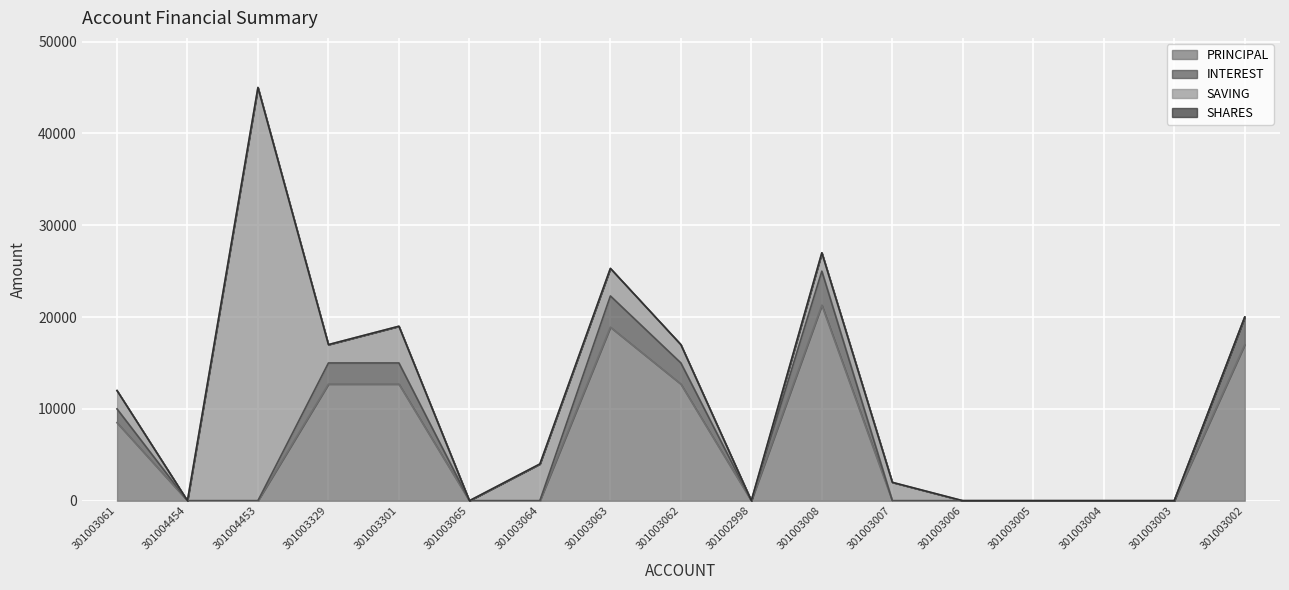

At which category is the sum across all series the highest?

301004453